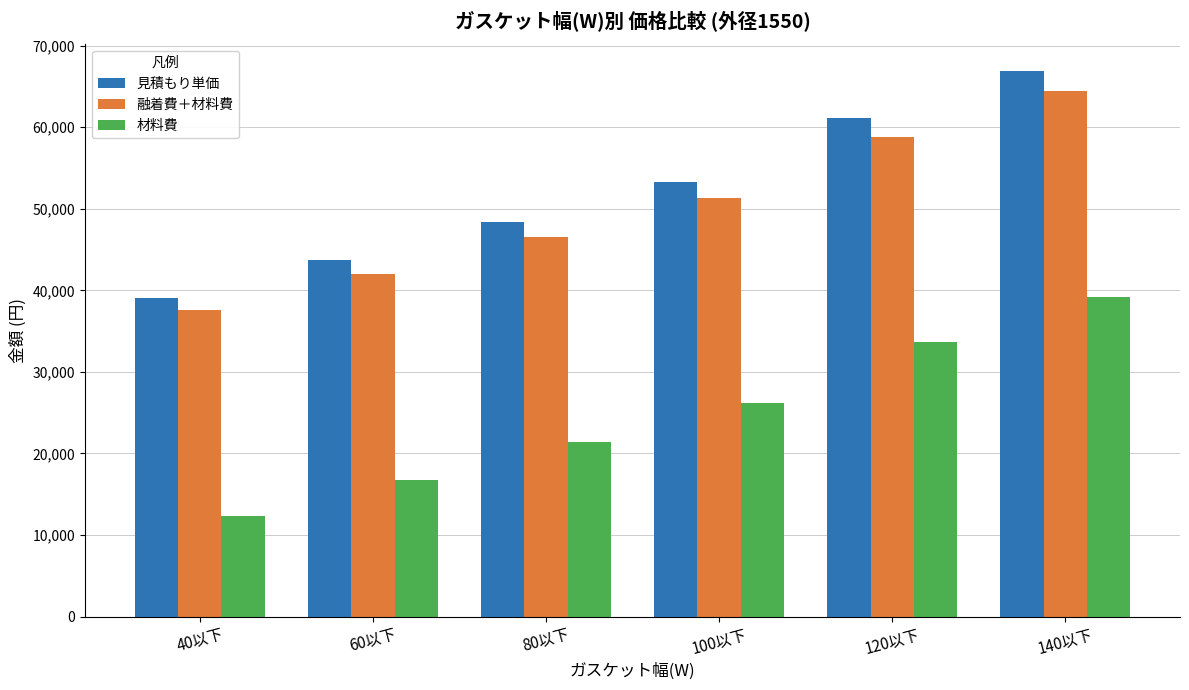

Does the chart contain stacked bars?

No